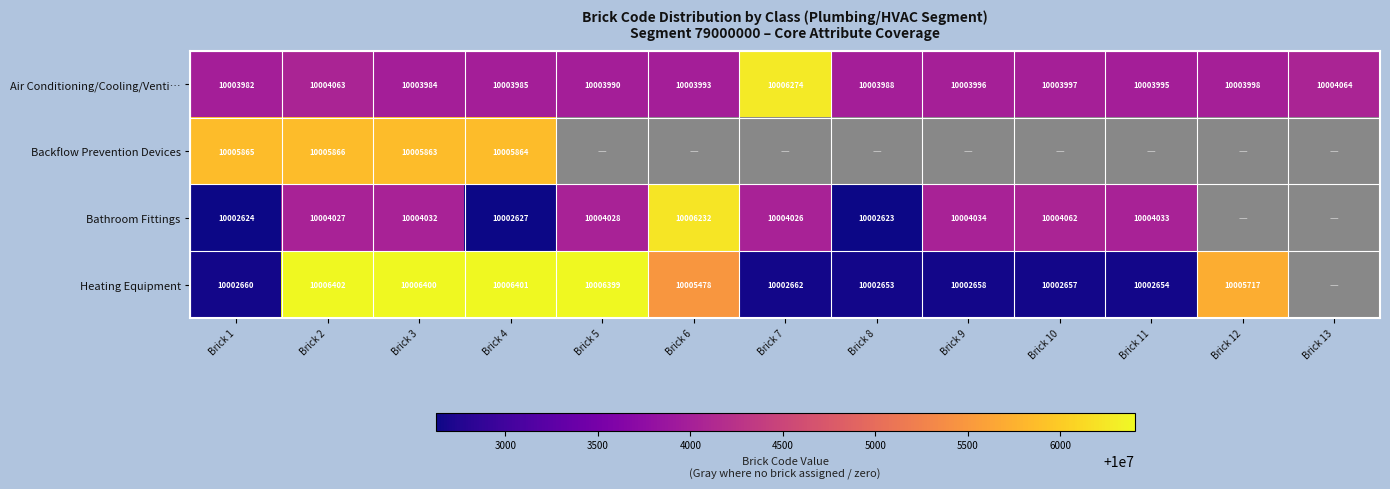

Between Brick 7 and Brick 9, which is larger?

Brick 7